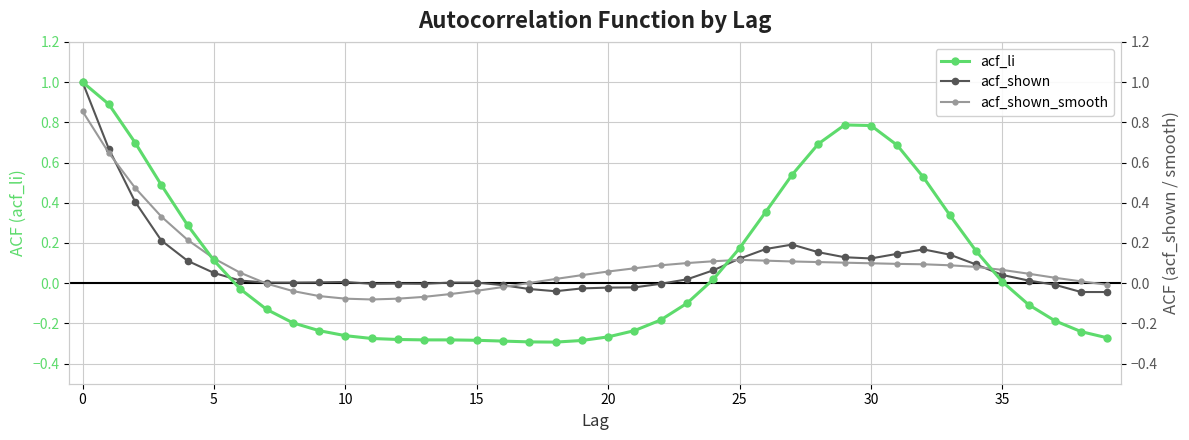

What is the sum of all acf_shown values?

3.8